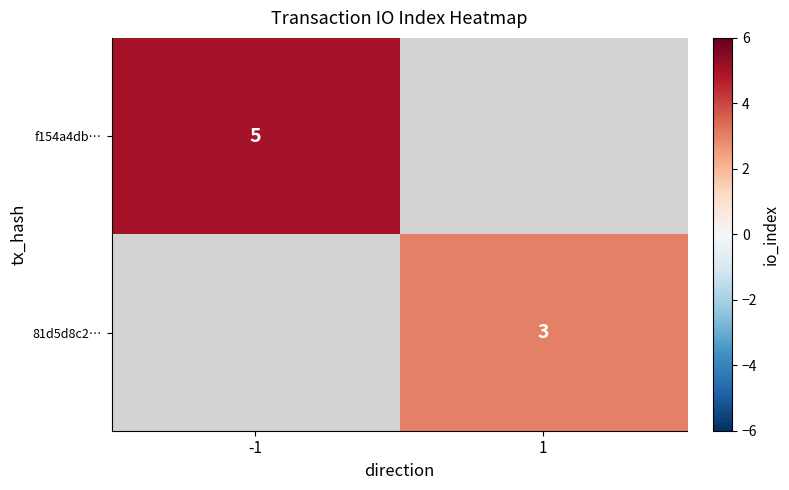

Is the value of 81d5d8c2… at 1 greater than the value of f154a4db… at -1?

No